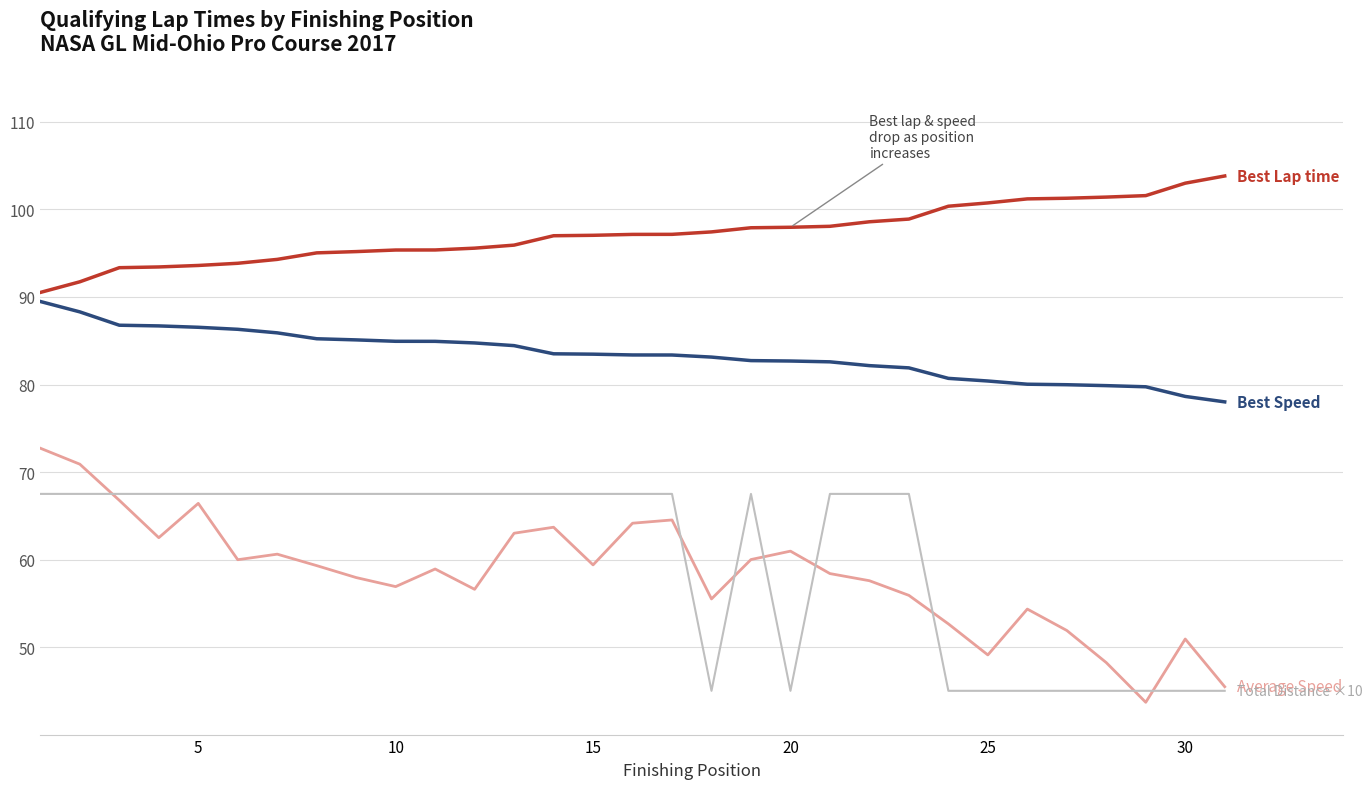

Is this an area chart (filled region under the line)?

No